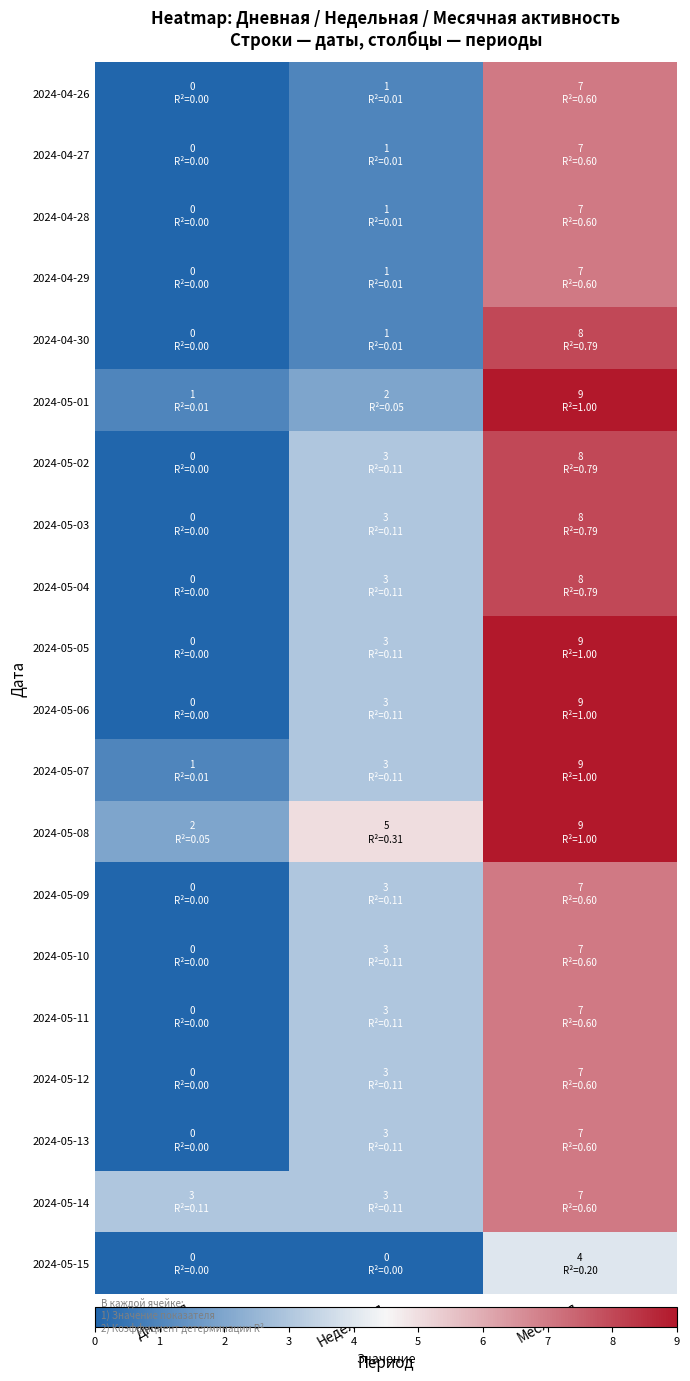

What is the total value across all series at Недельная?

48